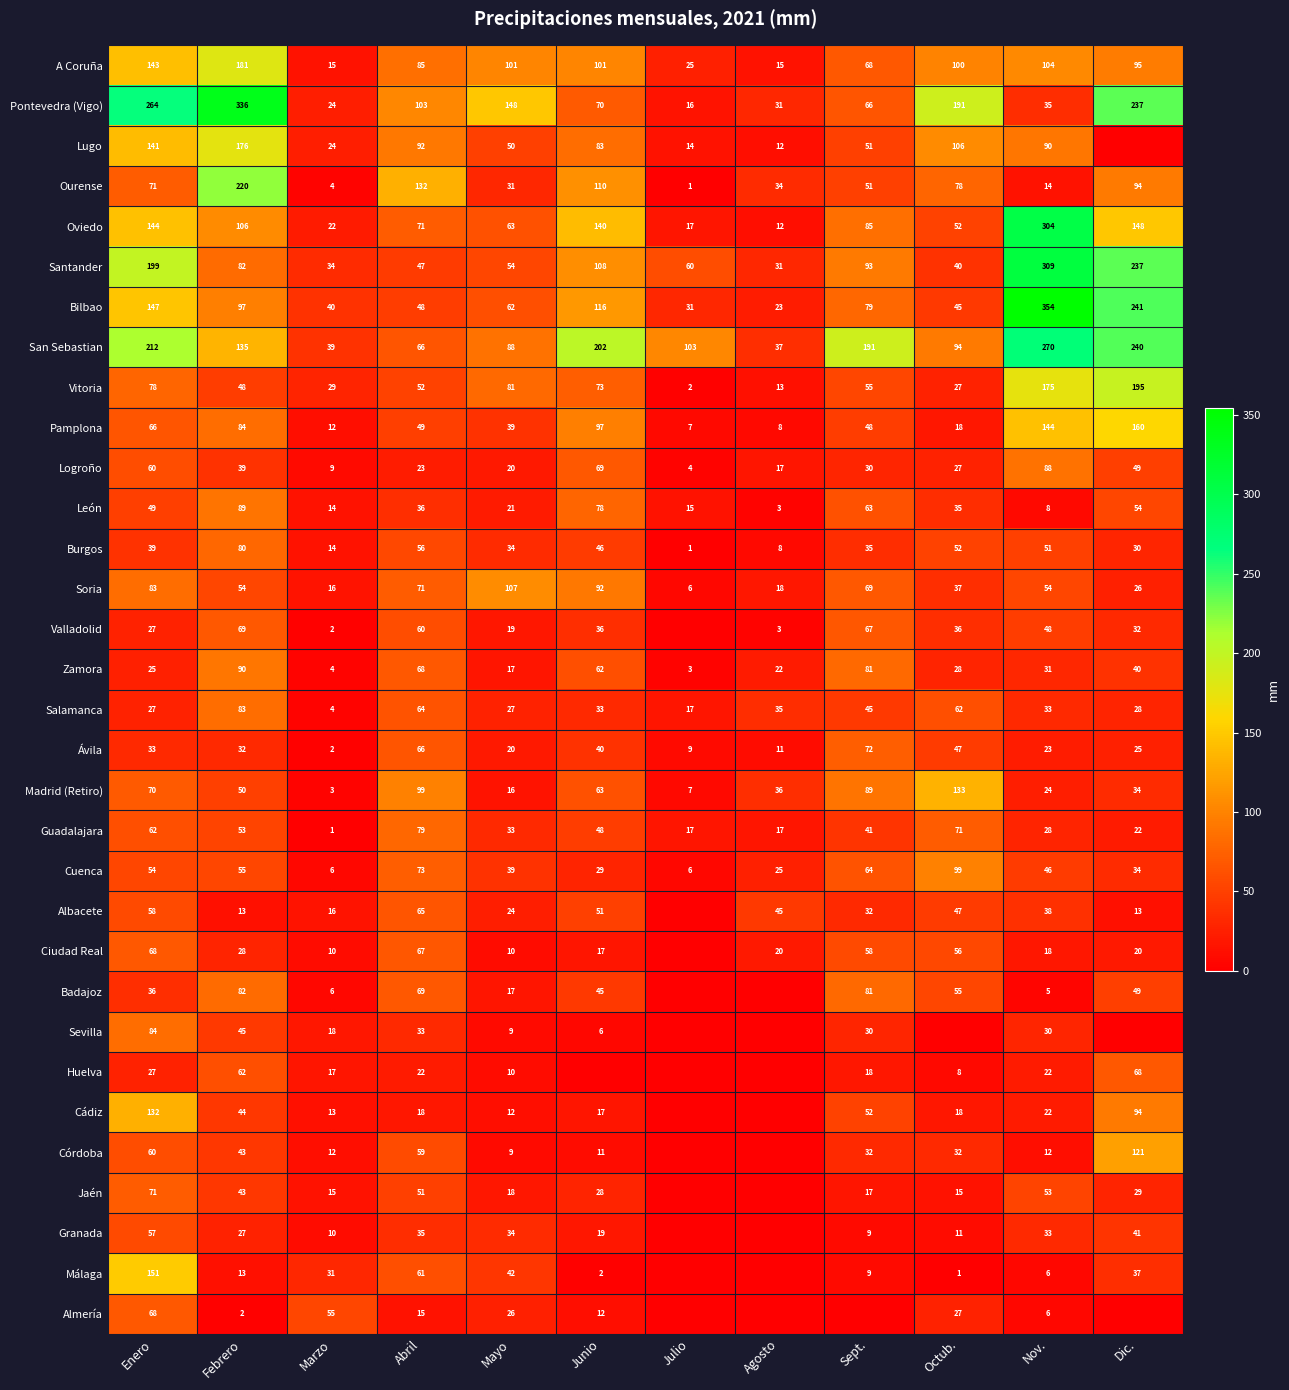

Where does the Guadalajara series first go above 41?

Enero